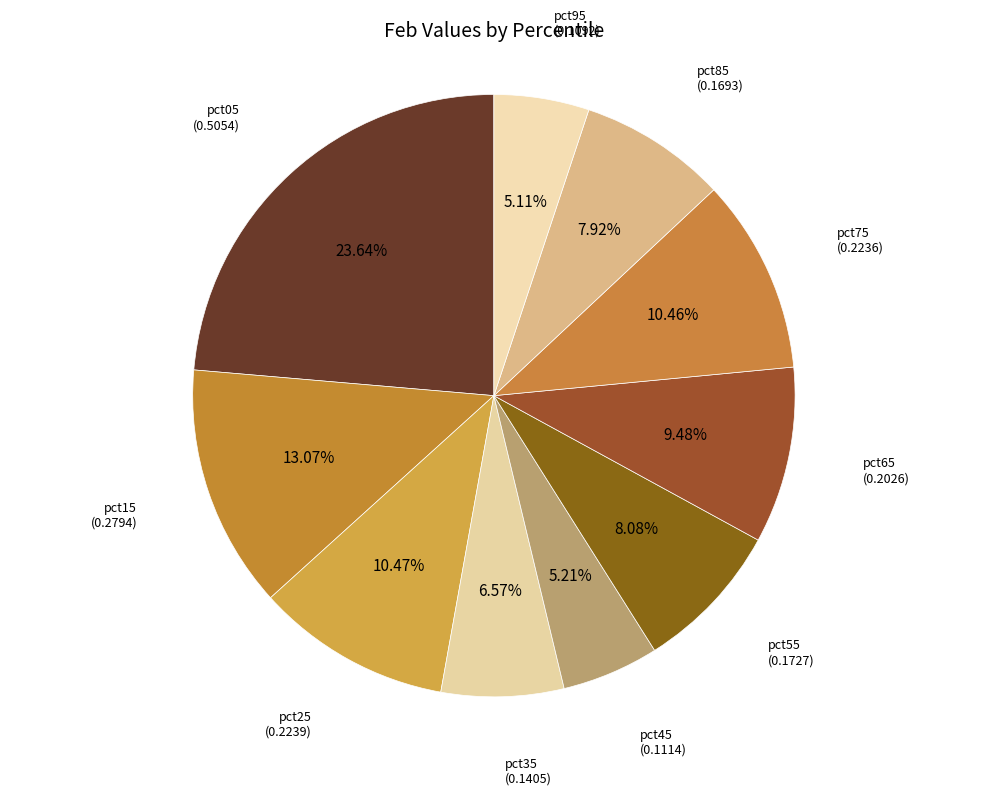

How many slices are in this pie chart?

10